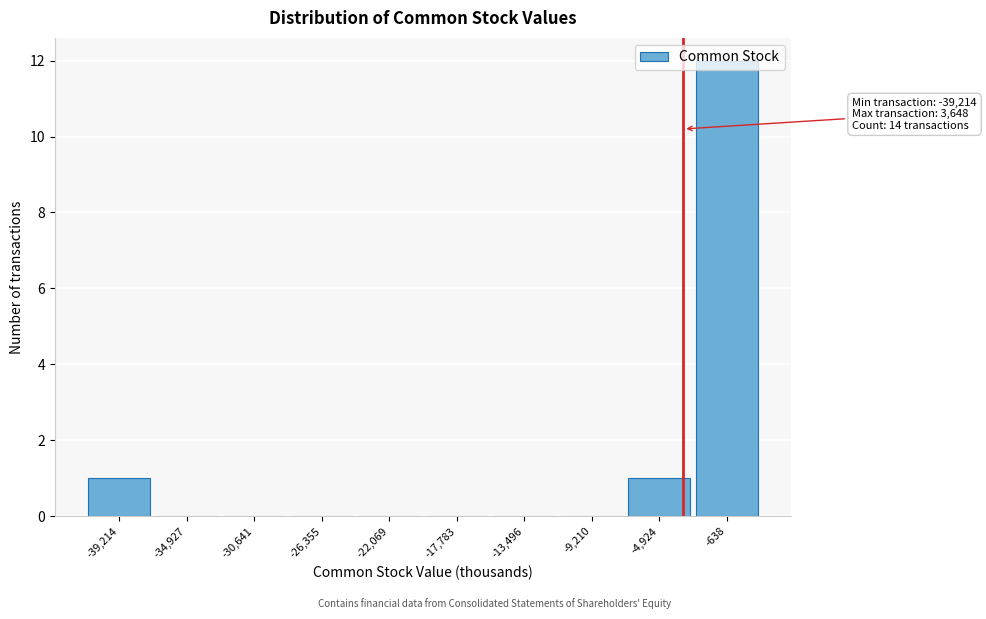

What is the greatest value displayed?

12